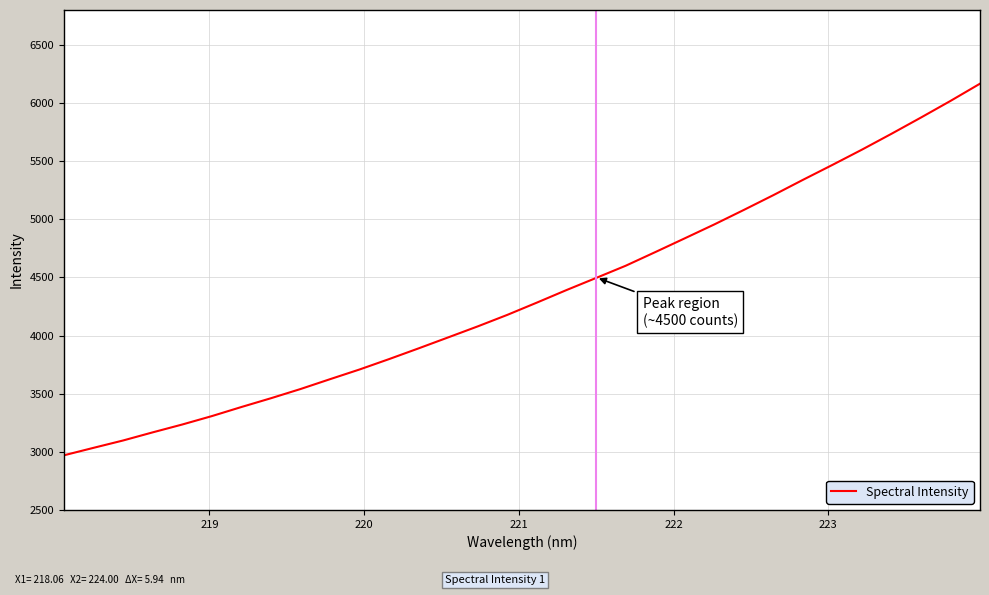

What is the maximum value shown in the chart?

6166.3